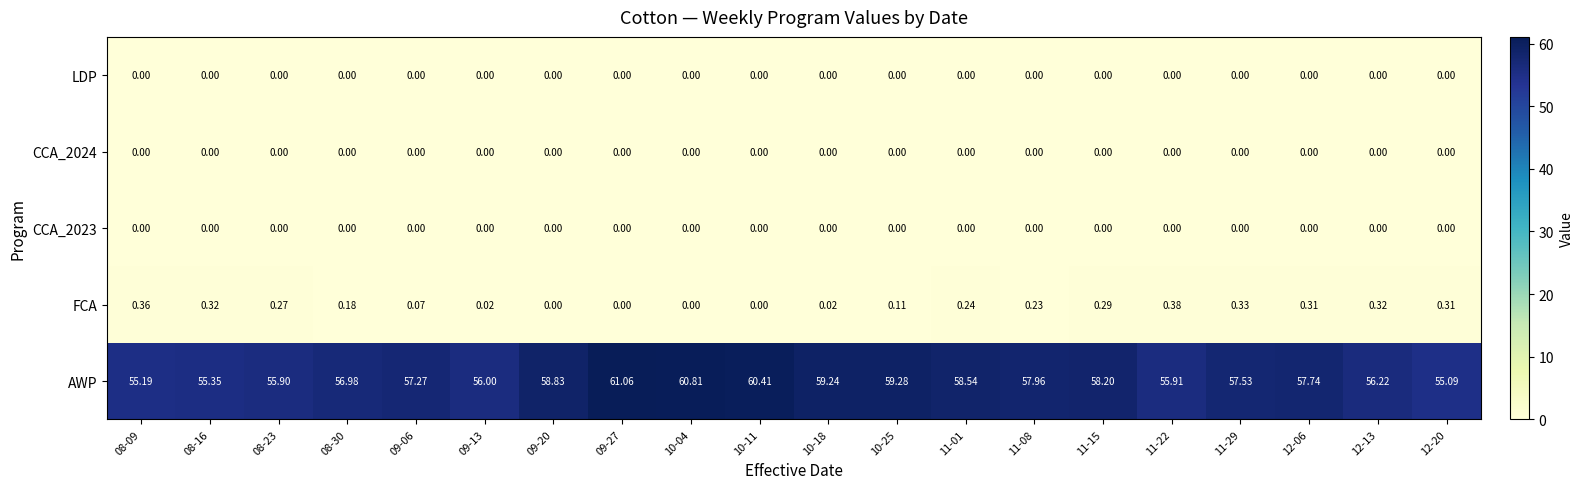

Between 11-01 and 11-15, which series saw the biggest shift?

AWP